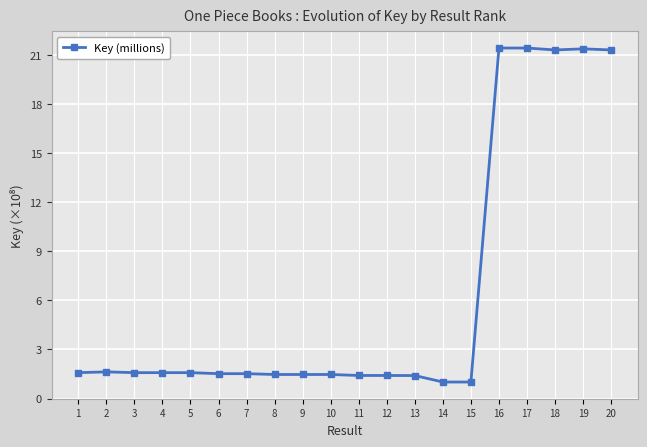

What is the difference between the maximum and minimum values?

20.4